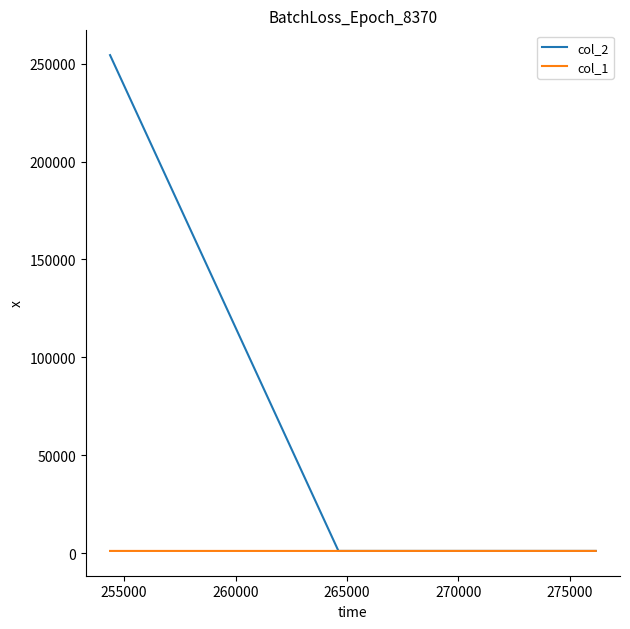

What is the sum of all col_2 values?

256625